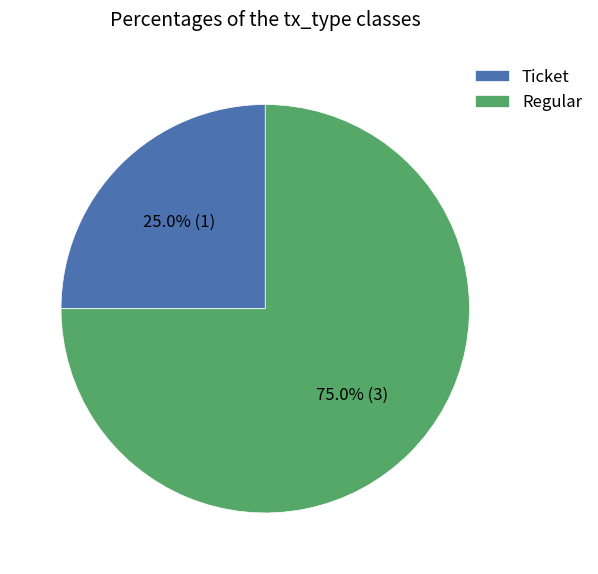

Which category has the smallest portion of the pie?

Ticket